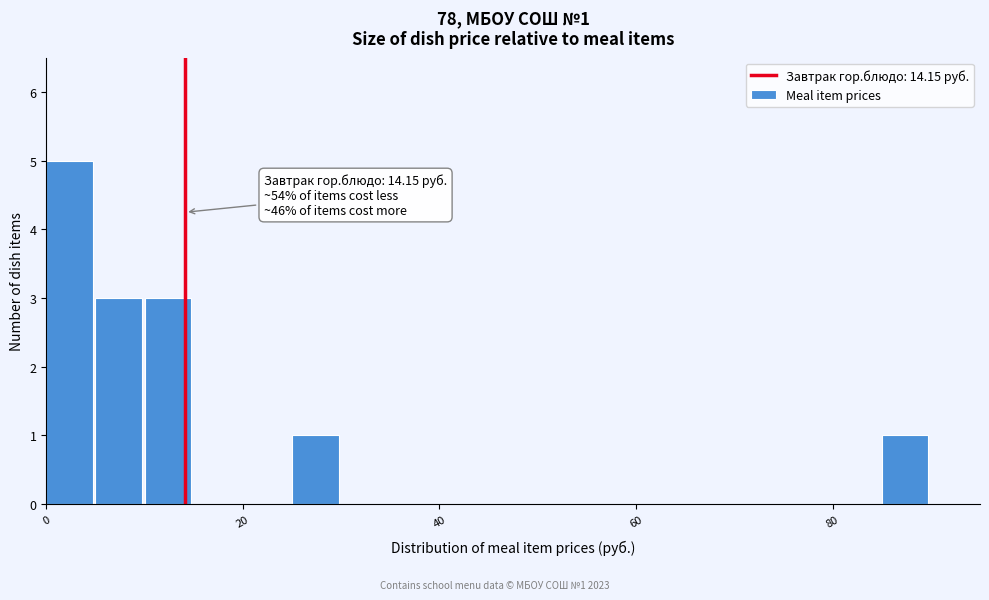

Around what value on the x-axis is the tallest bar? Give the approximate position of its centre, as read against the axis.

2